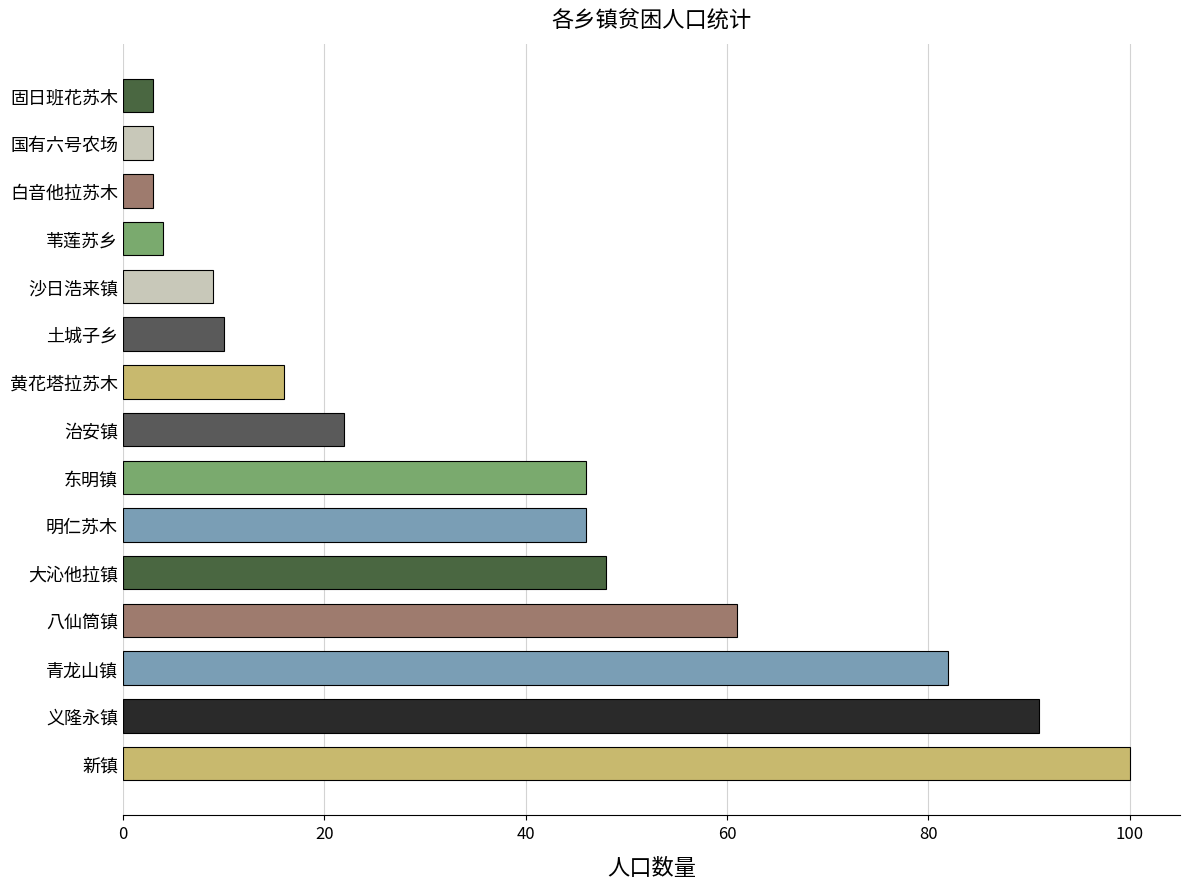

How many series are shown in this chart?

1